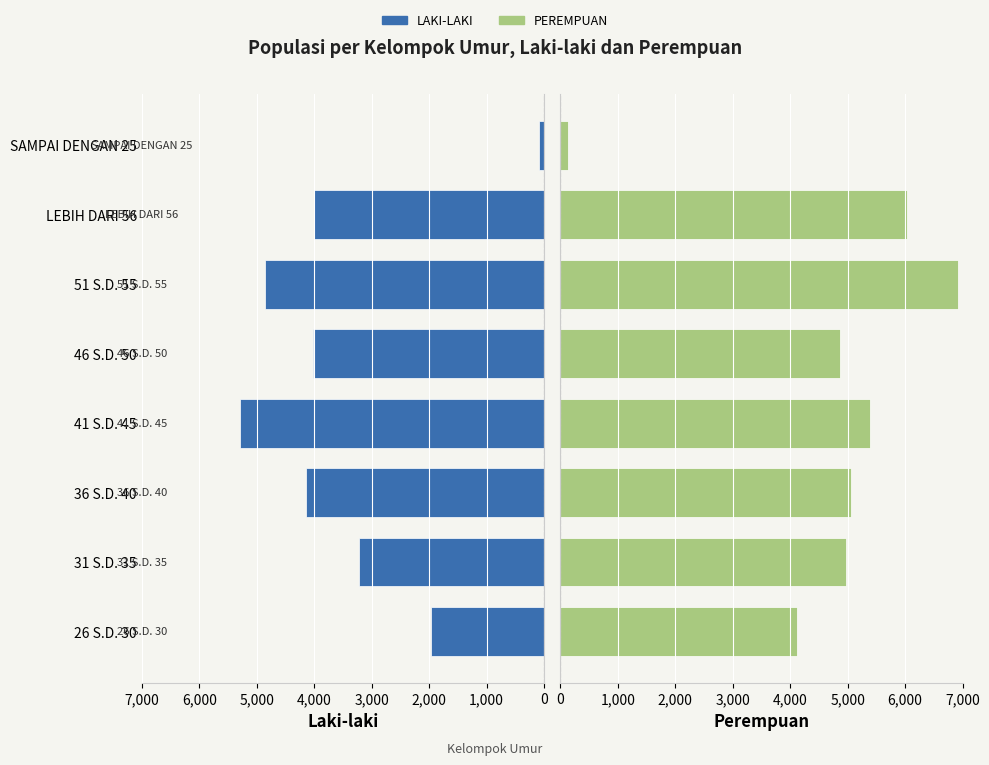

What is the total value across all series at 46 S.D. 50?

8885